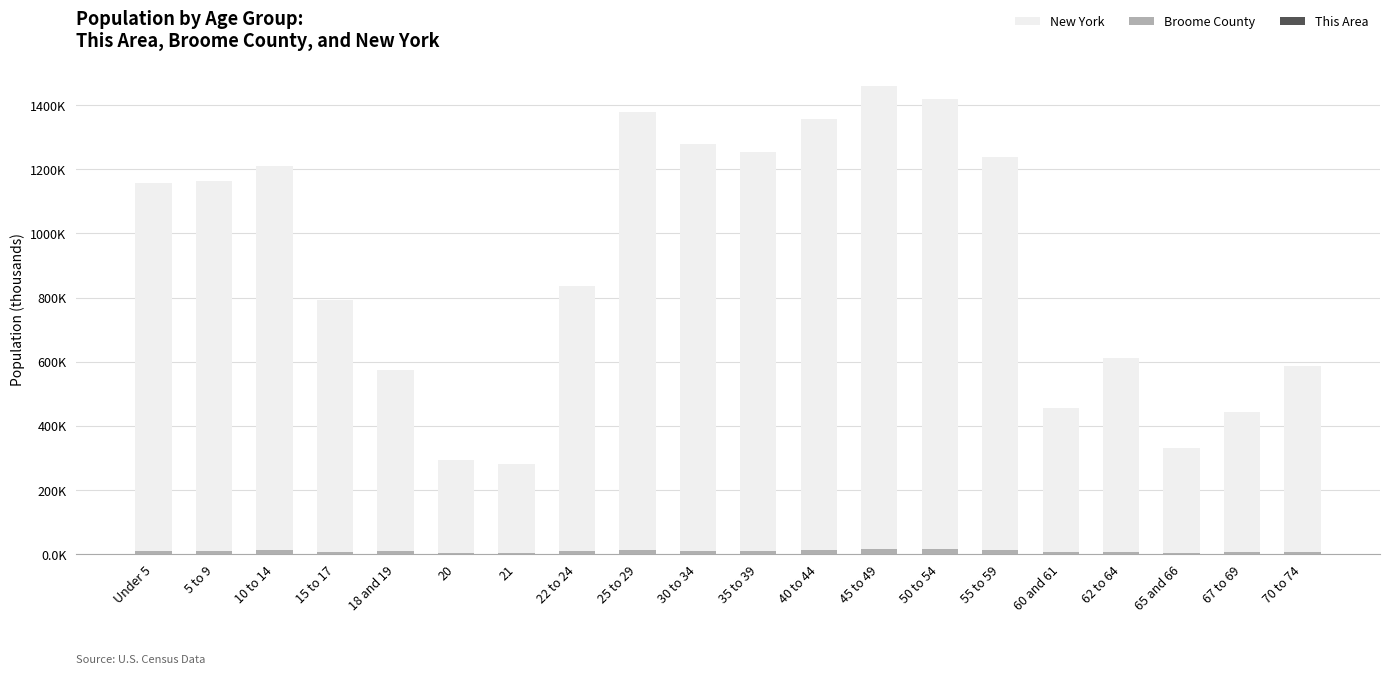

Does the chart contain stacked bars?

No